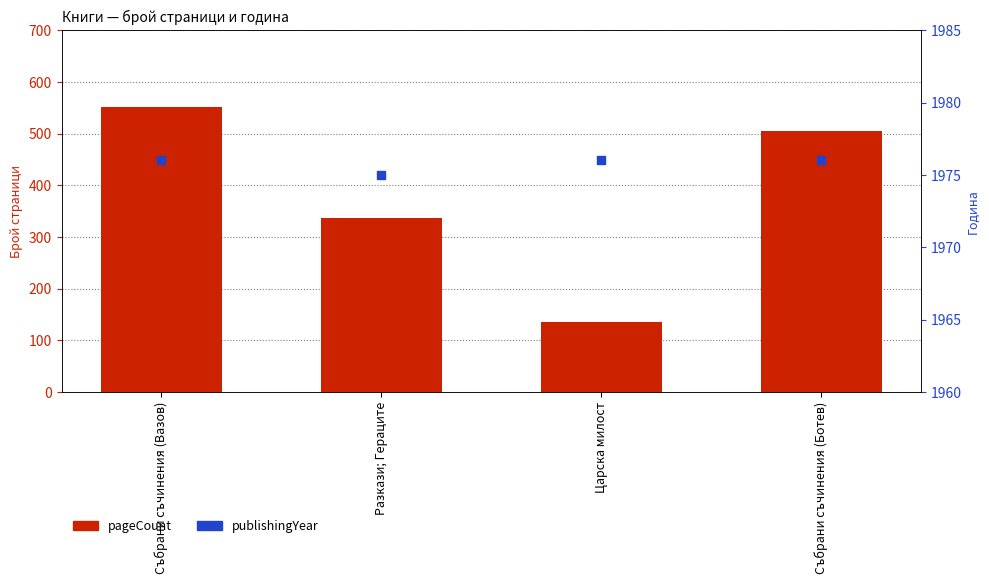

What is the total value across all series at Събрани съчинения (Вазов)?

2528